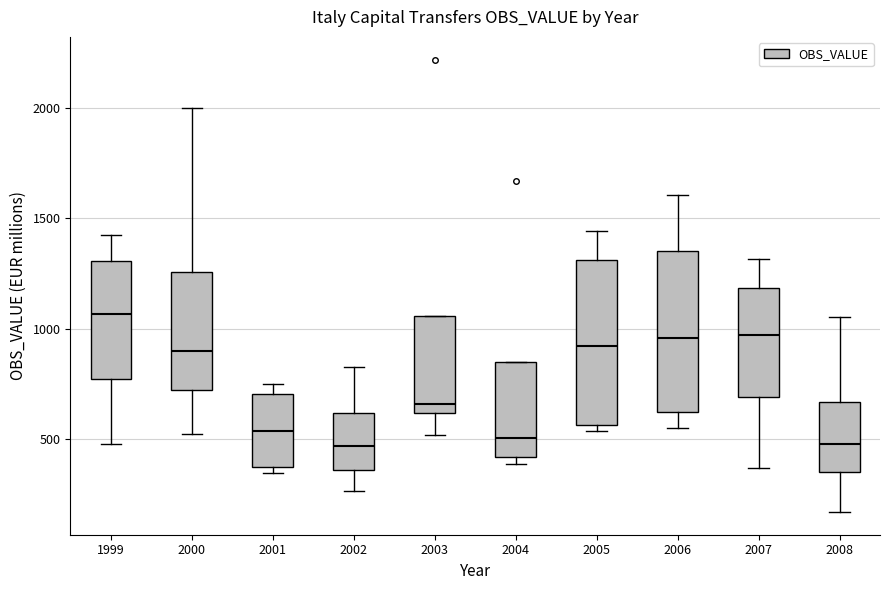

Reading left to right, transcribe this box plot: for each box, give where its median line is, the range the box spans, and where its two whiskers end, as read against the y-axis. The values are not printed on the chart, so give them approximately, as read against the axis.

1999: median 1050, box 750 to 1300, whiskers 500 to 1400
2000: median 900, box 700 to 1250, whiskers 500 to 2000
2001: median 550, box 350 to 700, whiskers 350 (just below the box's lower edge) to 750
2002: median 450, box 350 to 600, whiskers 250 to 850
2003: median 650, box 600 to 1050, whiskers 500 to 1050
2004: median 500, box 400 to 850, whiskers 400 (just below the box's lower edge) to 850
2005: median 900, box 550 to 1300, whiskers 550 (just below the box's lower edge) to 1450
2006: median 950, box 600 to 1350, whiskers 550 to 1600
2007: median 950, box 700 to 1200, whiskers 350 to 1300
2008: median 500, box 350 to 650, whiskers 150 to 1050